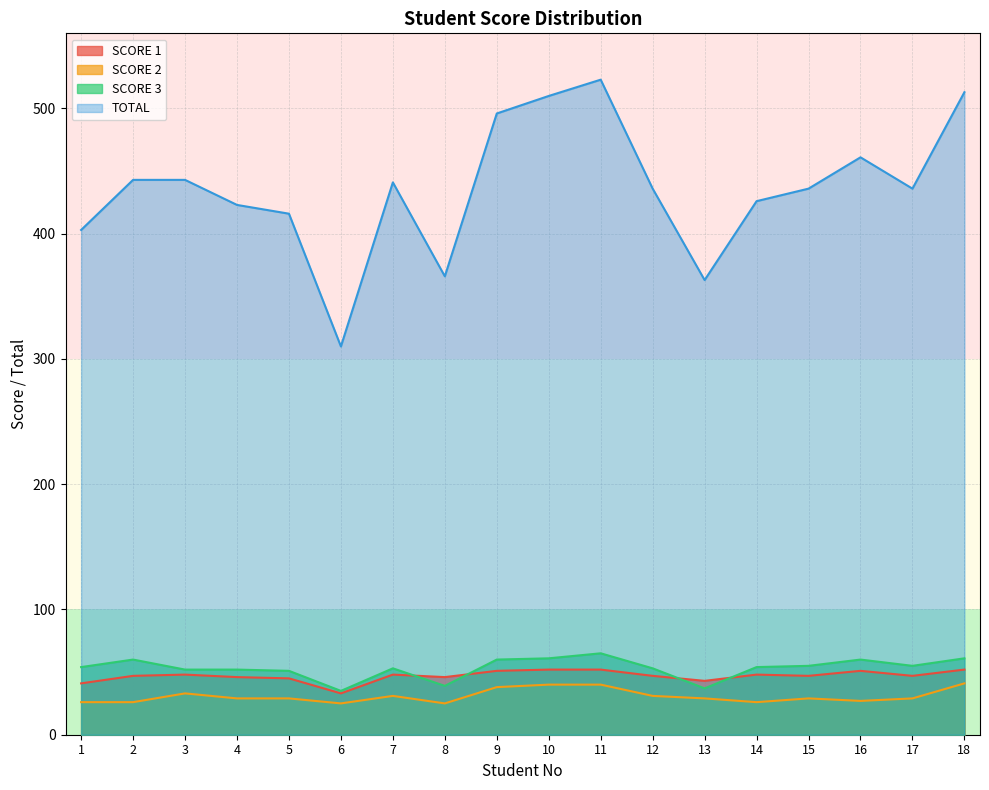

At which category does the chart reach its minimum across all series?

6